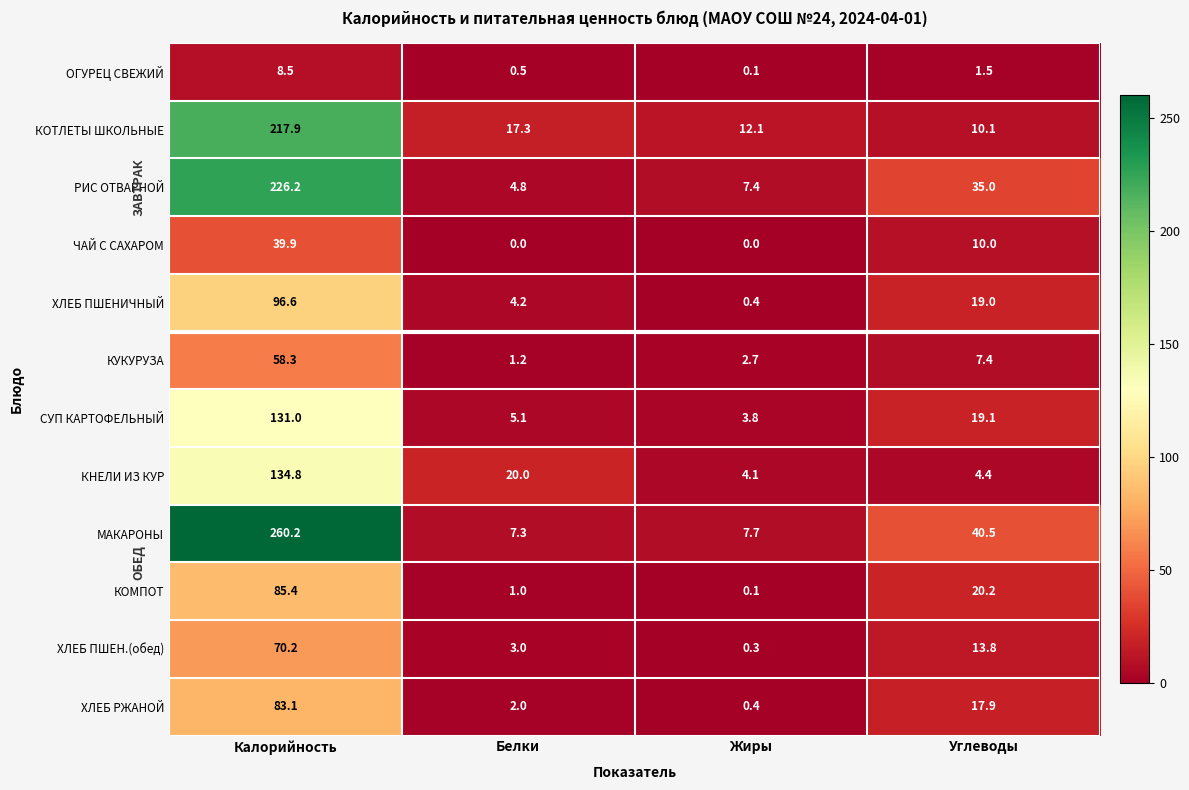

At which label does КНЕЛИ ИЗ КУР first exceed 20?

Калорийность